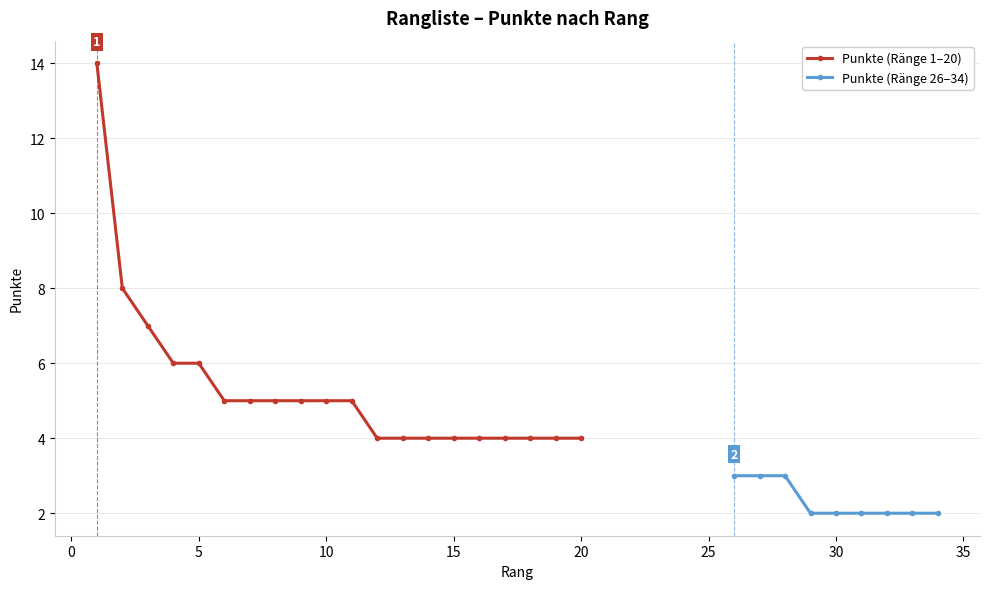

Is it true that Punkte (Ränge 1–20) equals 4 at 15?

True